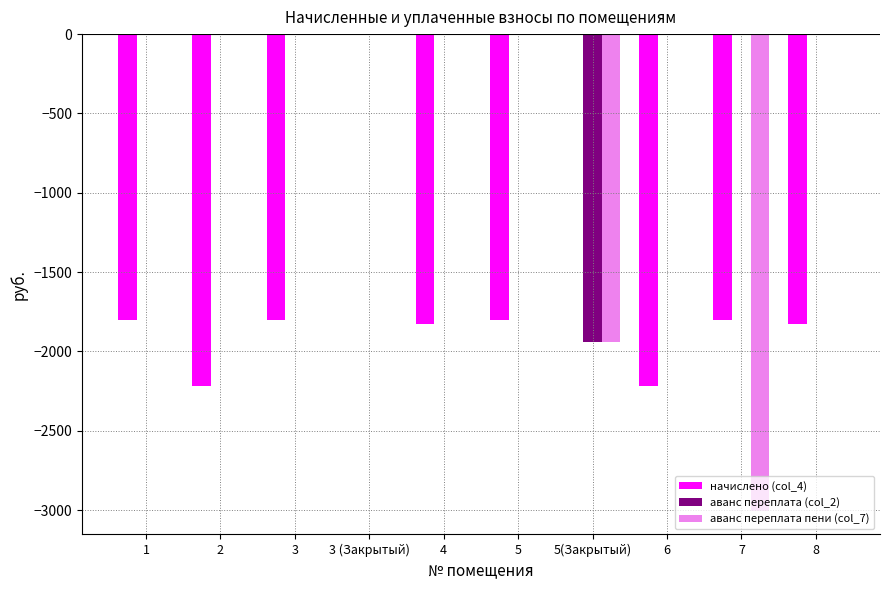

Which series has the largest total across all categories?

аванс переплата (col_2)